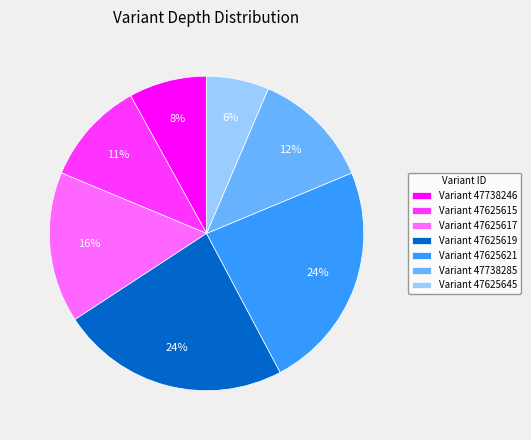

To the nearest percent, what is the average slice percentage?

14%